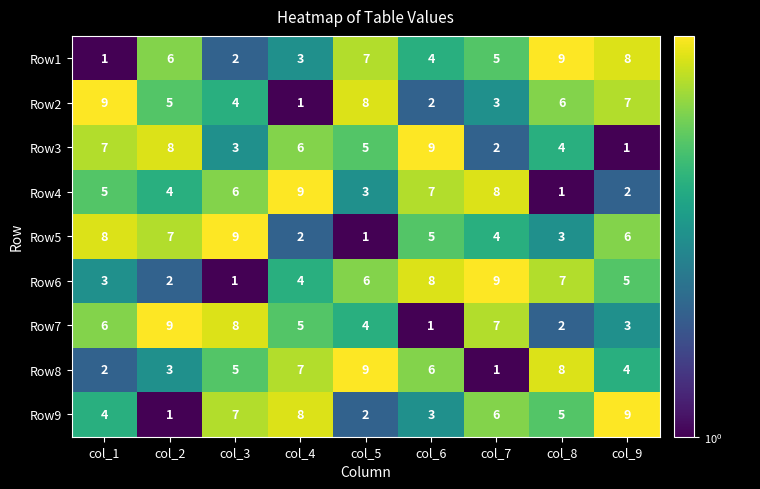

True or false: Row7 has a value of 5 at col_4.

True